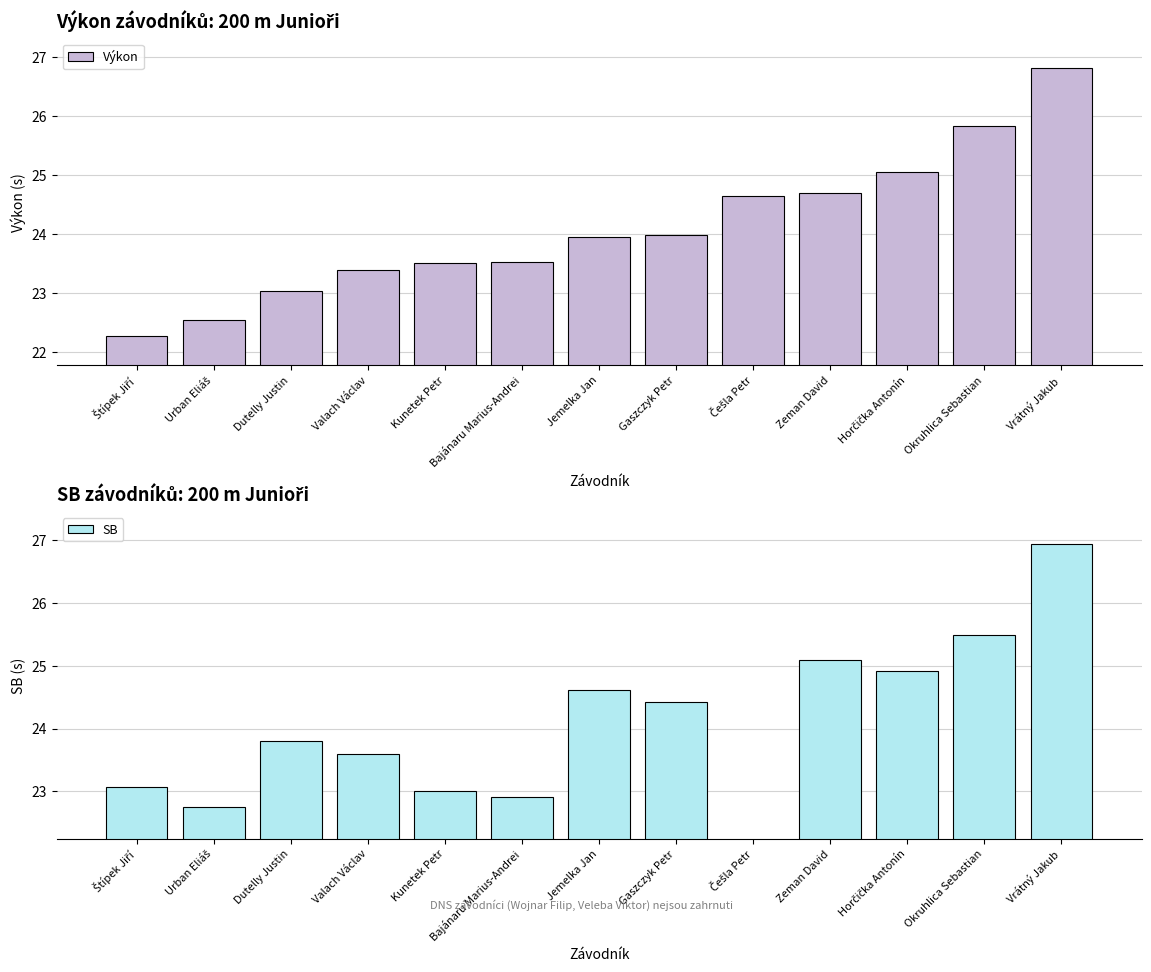

What is the difference between the maximum and minimum values in the Výkon series?

4.5